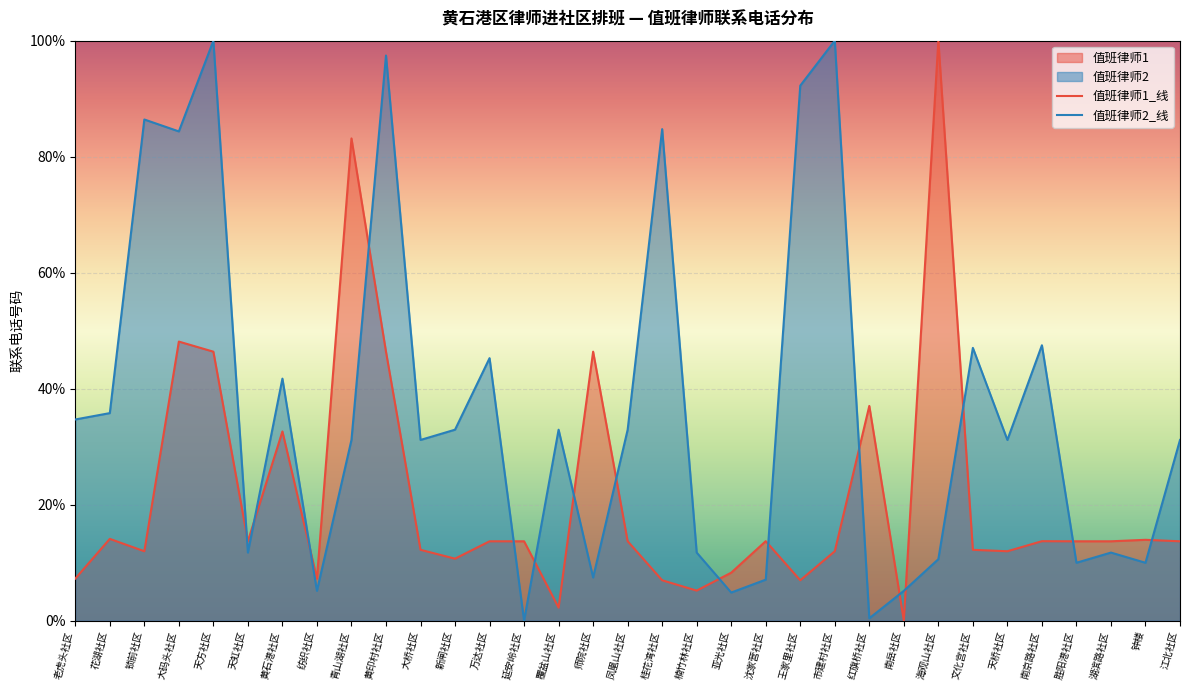

What is the difference between the 值班律师2_线 values at 江北社区 and 胜阳港社区?

21.2